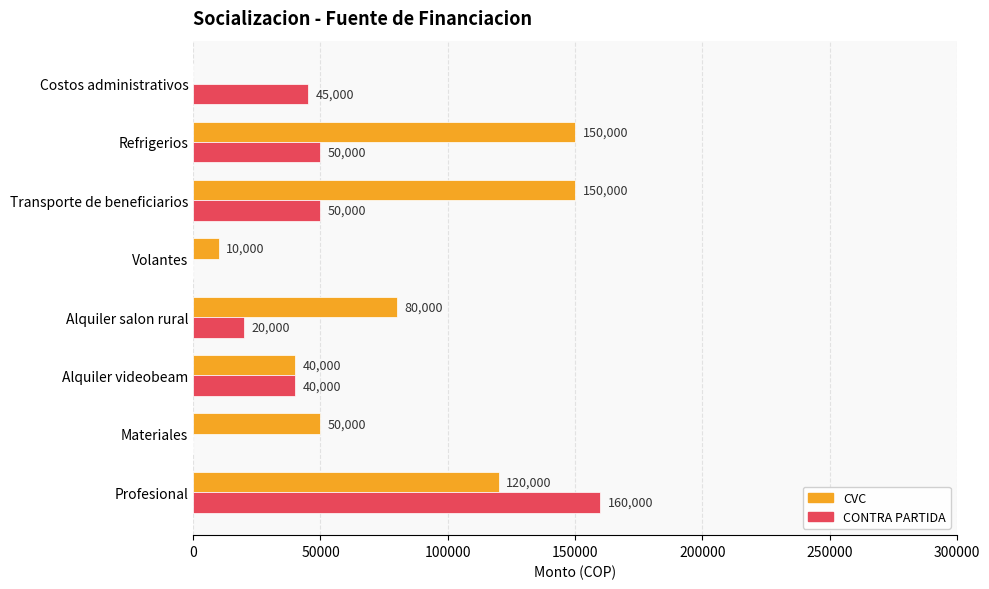

Is the value of CONTRA PARTIDA at Alquiler salon rural greater than the value of CVC at Transporte de beneficiarios?

No